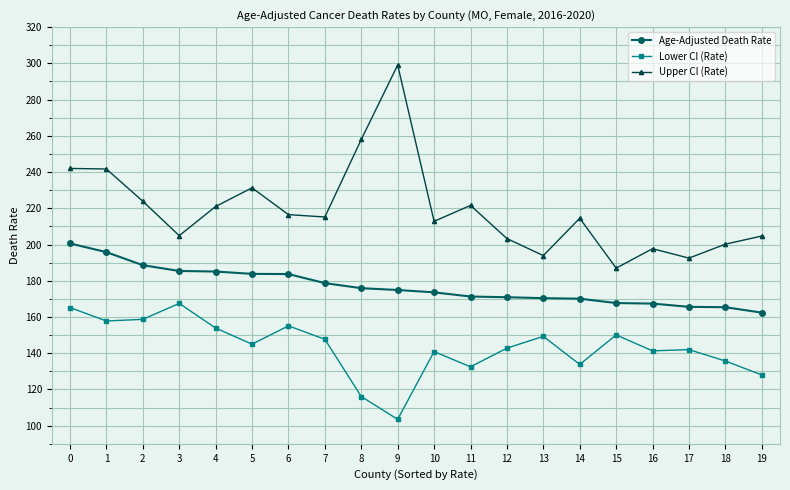

Is this an area chart (filled region under the line)?

No